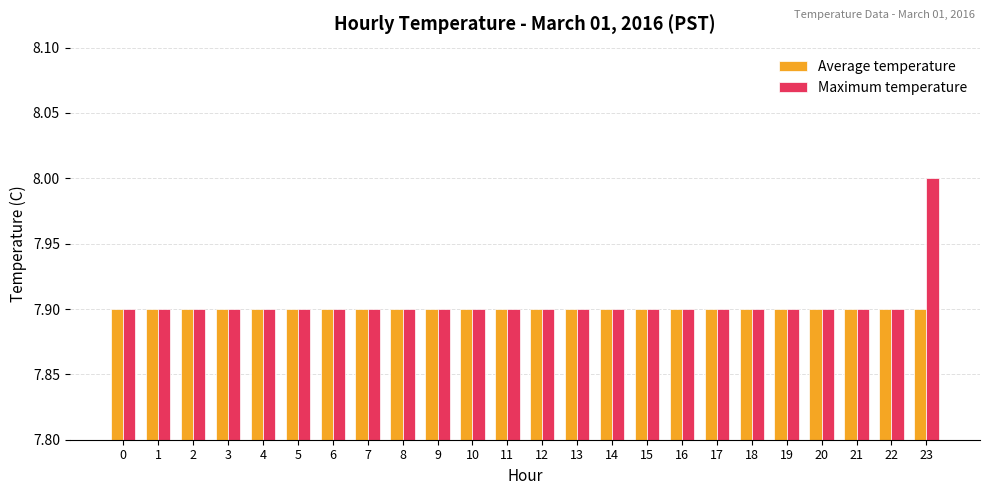

Are the bars horizontal?

No